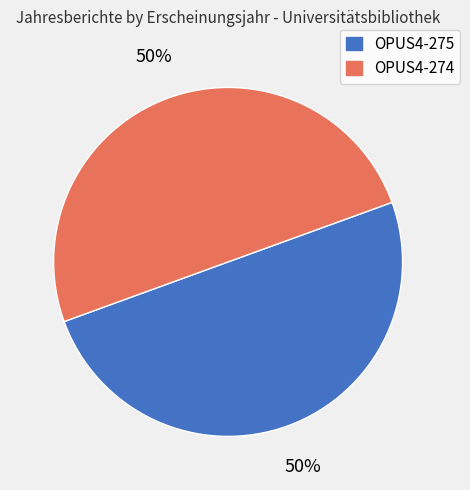

Do OPUS4-275 and OPUS4-274 together represent more than half of the pie?

Yes